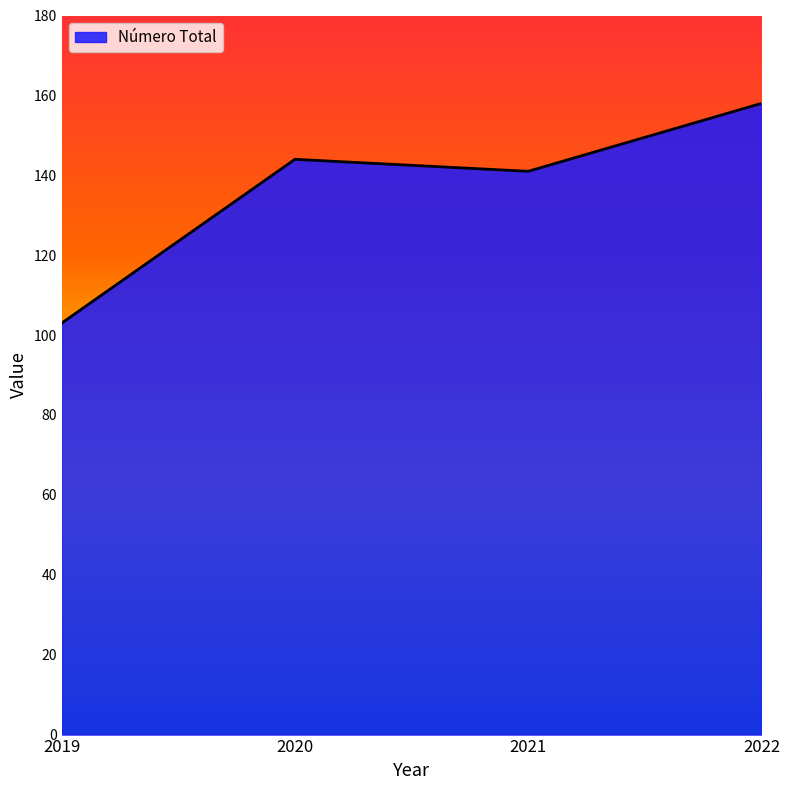

Reading right to left, transcribe all the data shown in this chart.

2022=158	2021=141	2020=144	2019=103